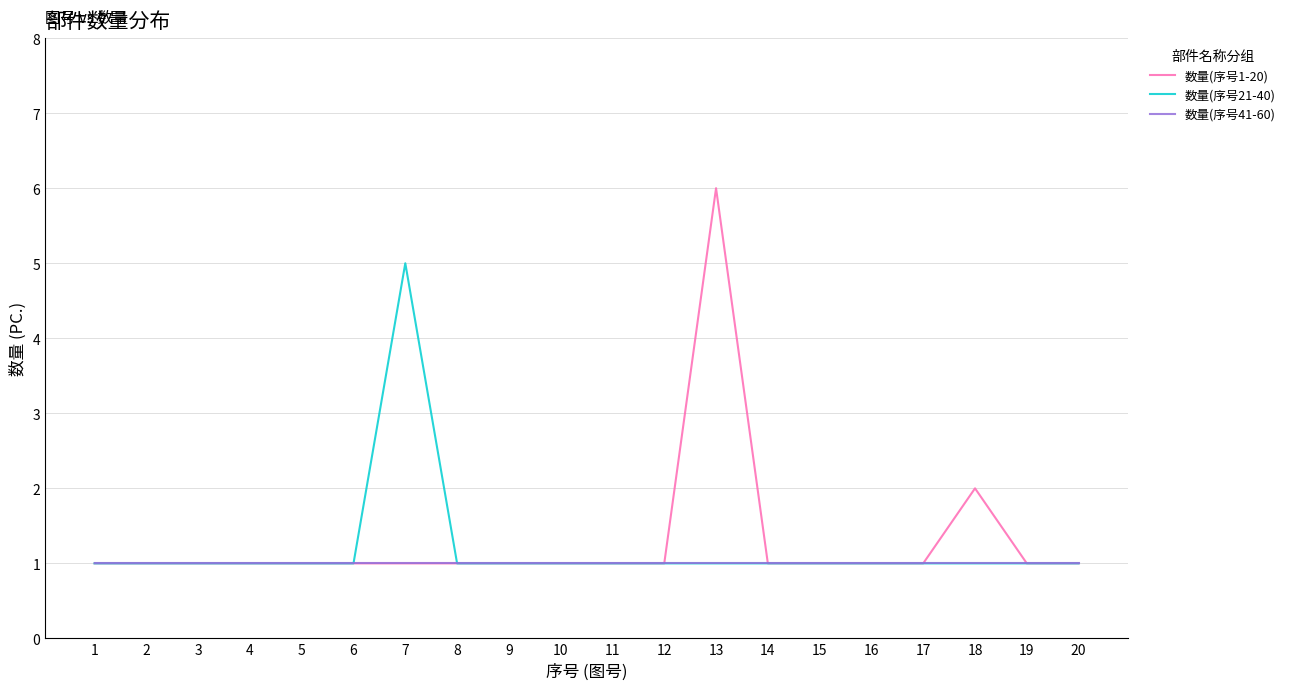

List the series in order of their peak value, lowest first.

数量(序号41-60), 数量(序号21-40), 数量(序号1-20)